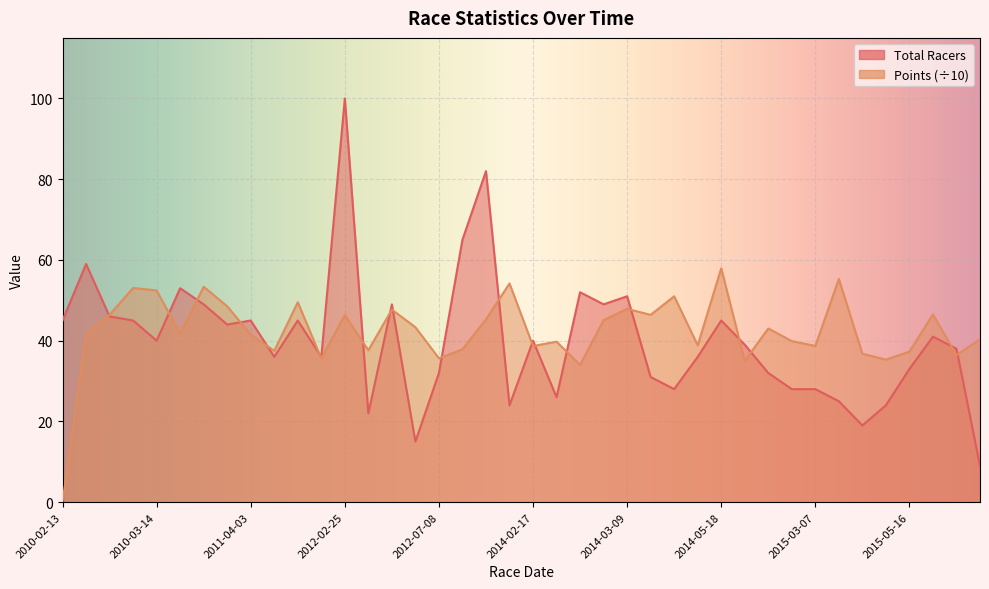

Rank the series at 2015-03-07 from highest to lowest value.

Points, Total Racers